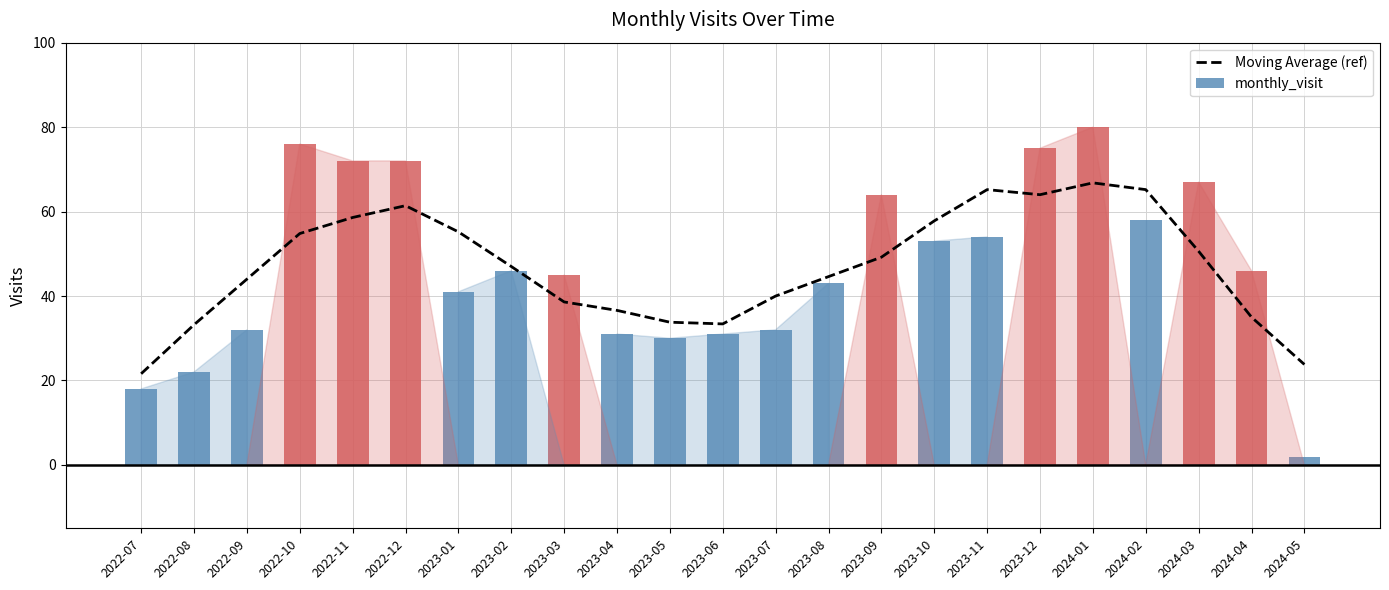

What position from the right is 2022-11?

19